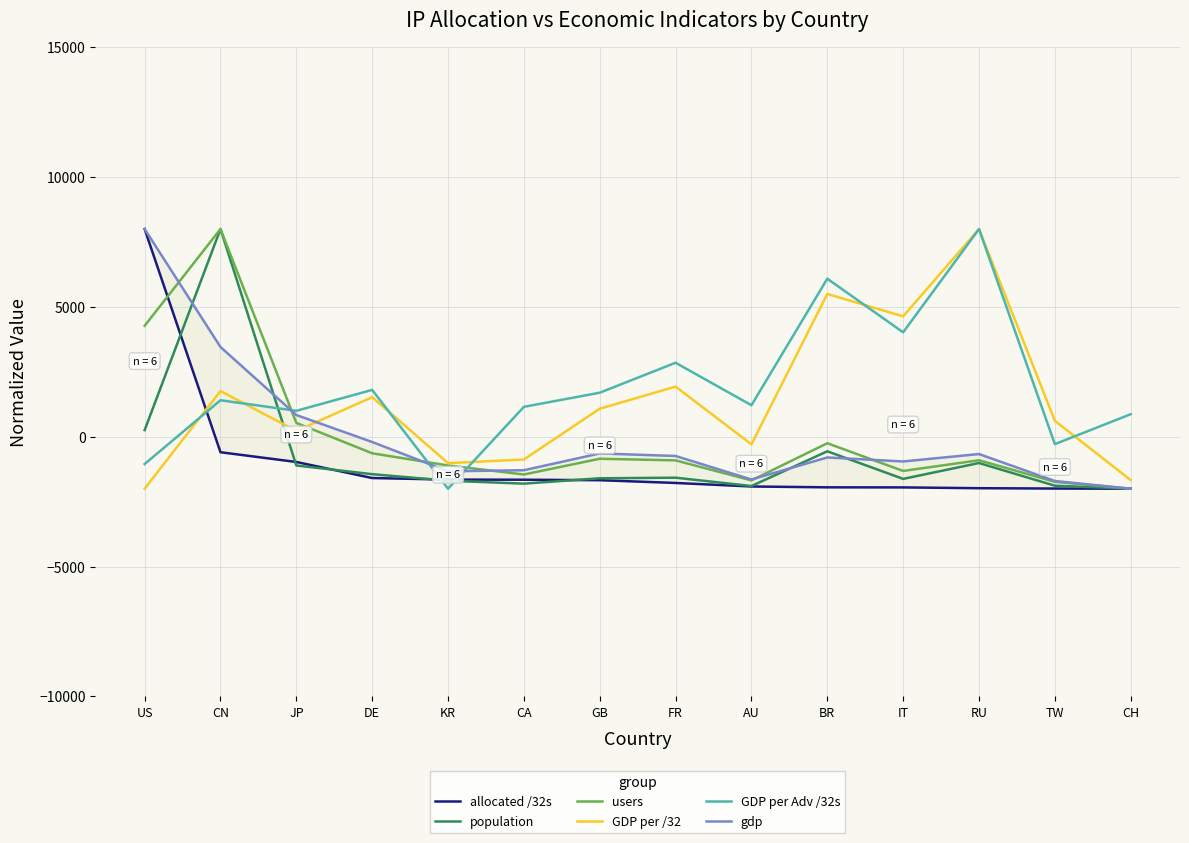

Reading right to left, what are all the values shown in this chart?

allocated /32s: CH=-2000.0	TW=-1993.7	RU=-1980.8	IT=-1950.2	BR=-1947.1	AU=-1914.6	FR=-1778.9	GB=-1672.6	CA=-1654.5	KR=-1648.7	DE=-1589.3	JP=-971.0	CN=-595.7	US=8000.0
population: CH=-2000.0	TW=-1884.8	RU=-1011.1	IT=-1621.9	BR=-559.7	AU=-1896.8	FR=-1576.0	GB=-1598.8	CA=-1805.2	KR=-1693.3	DE=-1440.8	JP=-1106.5	CN=8000.0	US=254.9
users: CH=-2000.0	TW=-1736.5	RU=-904.5	IT=-1316.8	BR=-249.5	AU=-1679.7	FR=-909.7	GB=-846.7	CA=-1453.3	KR=-1105.7	DE=-636.2	JP=533.9	CN=8000.0	US=4273.1
GDP per /32: CH=-1670.2	TW=615.7	RU=8000.0	IT=4637.5	BR=5498.9	AU=-291.6	FR=1931.7	GB=1080.5	CA=-874.6	KR=-1016.3	DE=1524.4	JP=225.7	CN=1759.4	US=-2000.0
GDP per Adv /32s: CH=869.1	TW=-284.2	RU=8000.0	IT=4022.6	BR=6087.3	AU=1213.9	FR=2850.5	GB=1696.5	CA=1152.2	KR=-2000.0	DE=1805.0	JP=999.3	CN=1406.3	US=-1050.3
gdp: CH=-2000.0	TW=-1702.6	RU=-665.1	IT=-950.8	BR=-797.0	AU=-1645.3	FR=-740.1	GB=-642.0	CA=-1288.7	KR=-1330.0	DE=-202.4	JP=838.0	CN=3455.8	US=8000.0